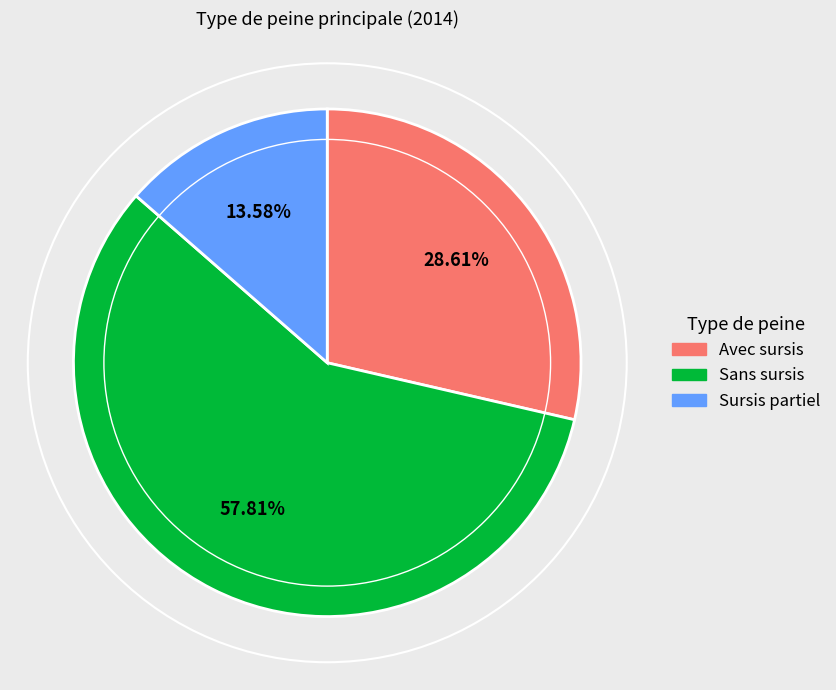

Count the number of slices in the pie.

3